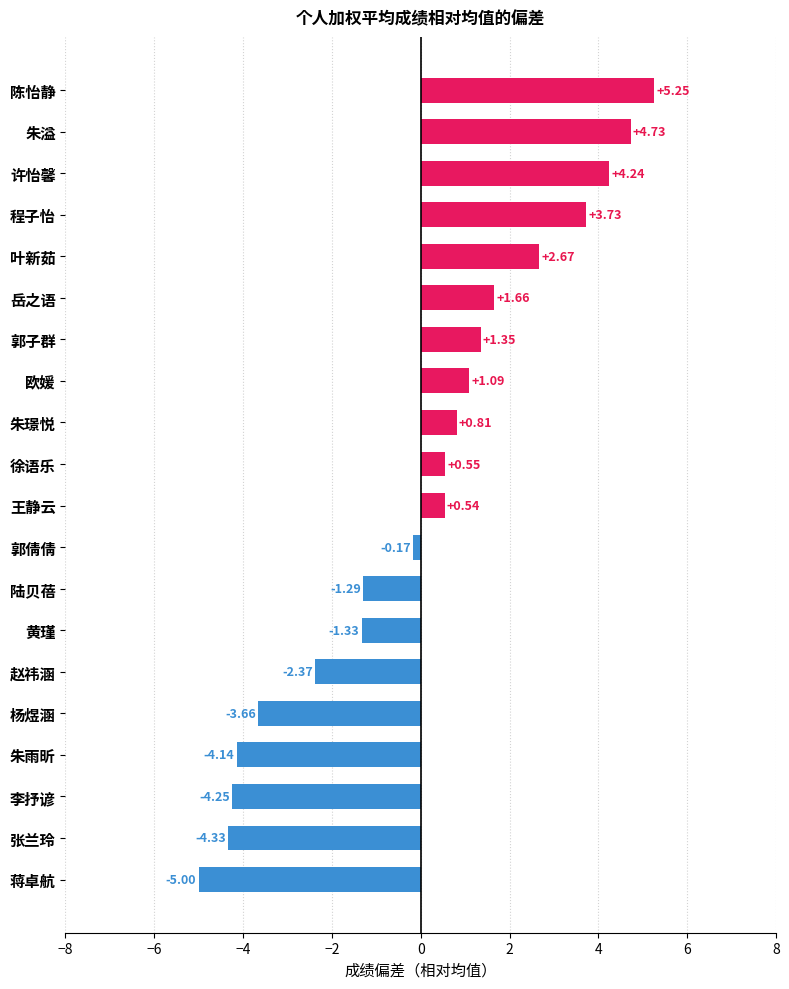

At which label is the value closest to 0?

郭倩倩